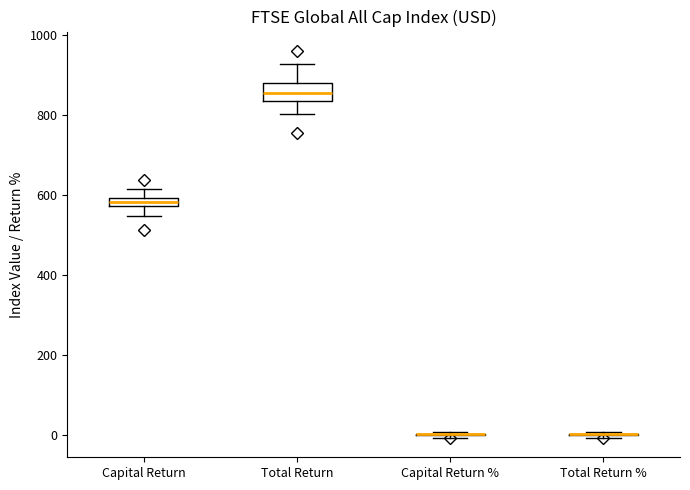

Comparing the boxes themselves (not the whiskers), which one is the tallest?

Total Return